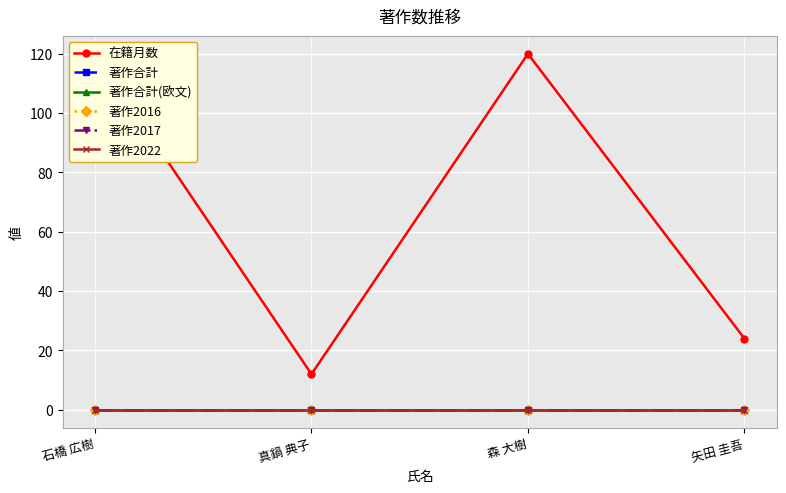

Reading left to right, extract all data points from this chart.

在籍月数: 120	12	120	24
著作合計: 0	0	0	0
著作合計(欧文): 0	0	0	0
著作2016: 0	0	0	0
著作2017: 0	0	0	0
著作2022: 0	0	0	0